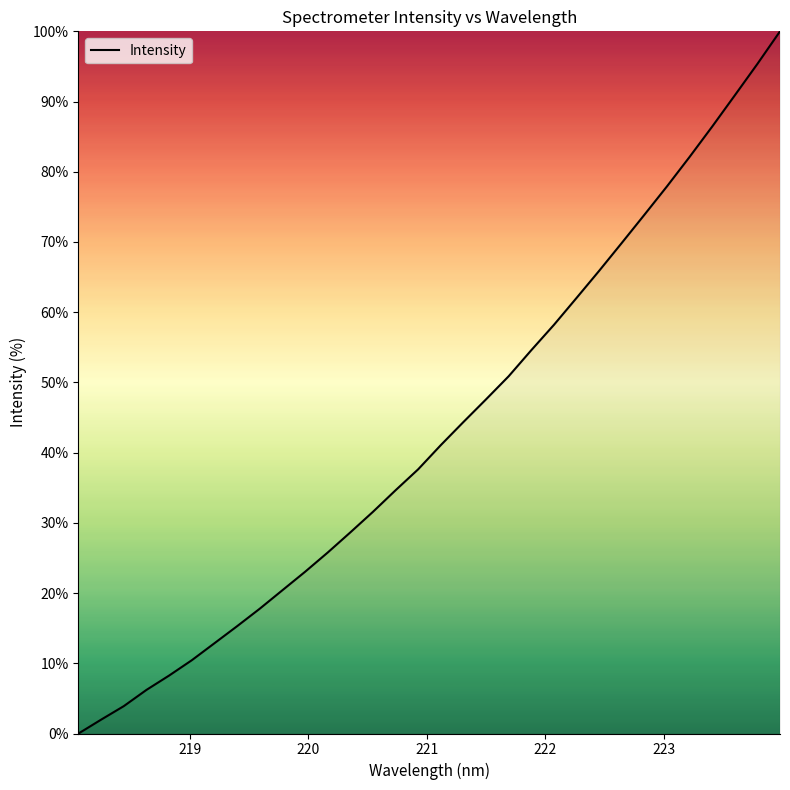

What is the average value?

43.1